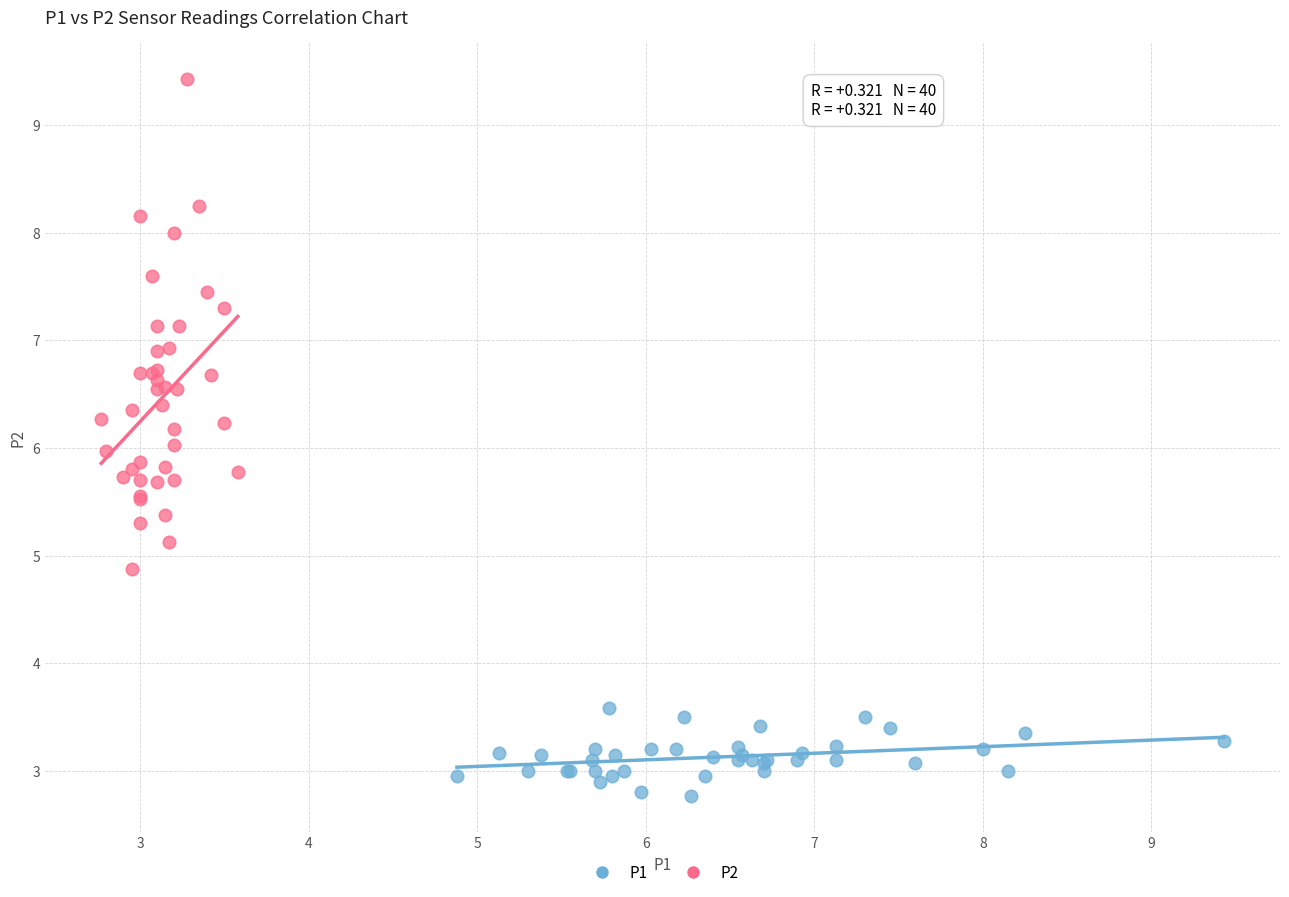

Which series contains the highest Y value?

P2